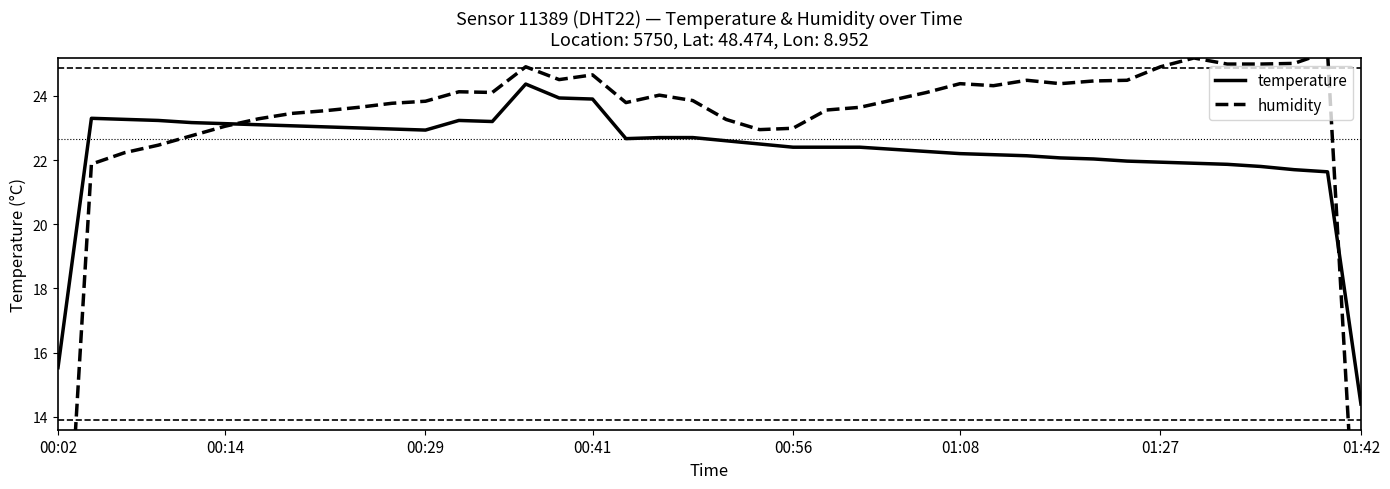

What value does the humidity series have at 8?

23.5